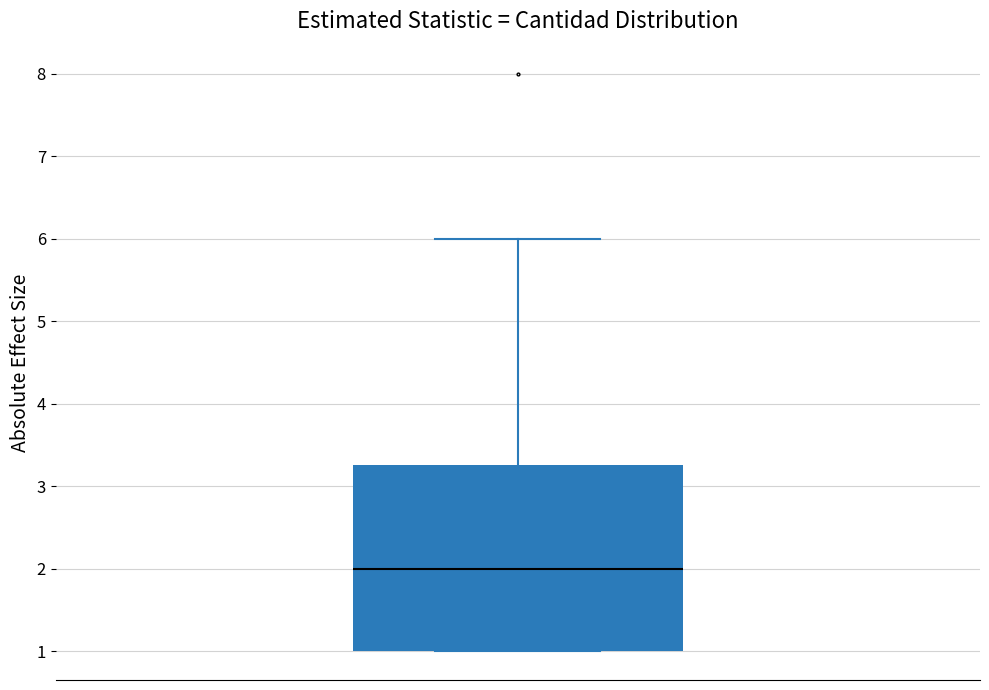

Transcribe this box plot: give where the median line is, the range the box spans, and where the two whiskers end, as read against the y-axis. The values are not printed on the chart, so give them approximately, as read against the axis.

median 2.0, box 1.0 to 3.3, whiskers 1.0 to 6.0